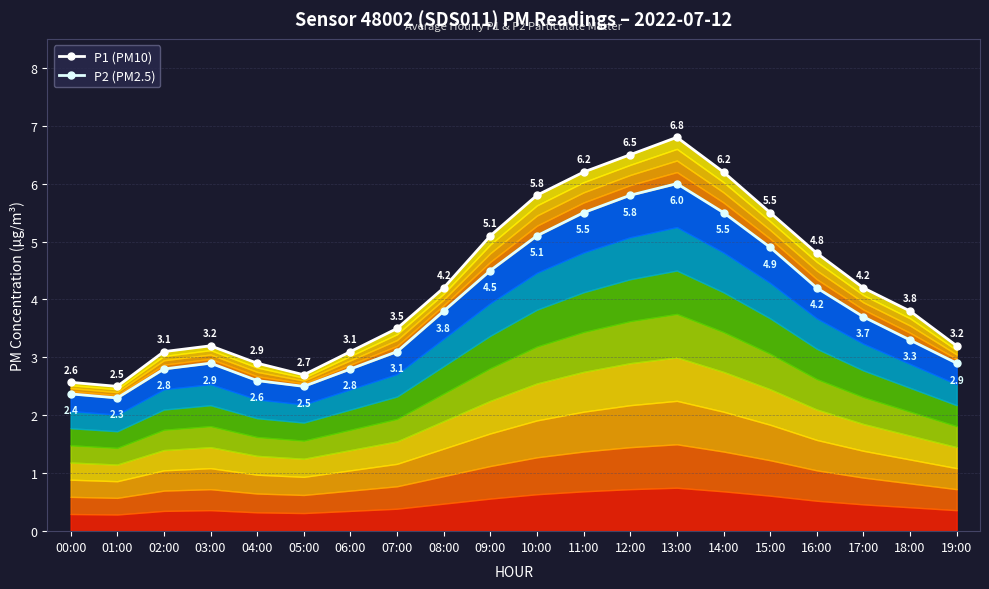

Which category has the highest value in the P2 (PM2.5) series?

13:00